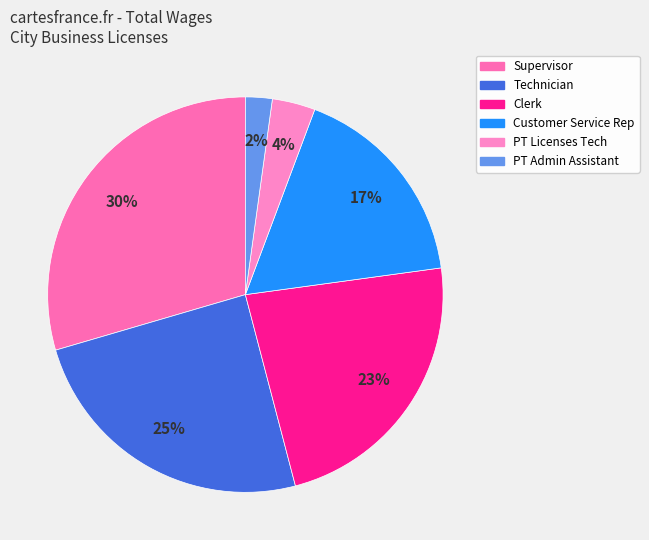

To the nearest percent, what is the average slice percentage?

17%